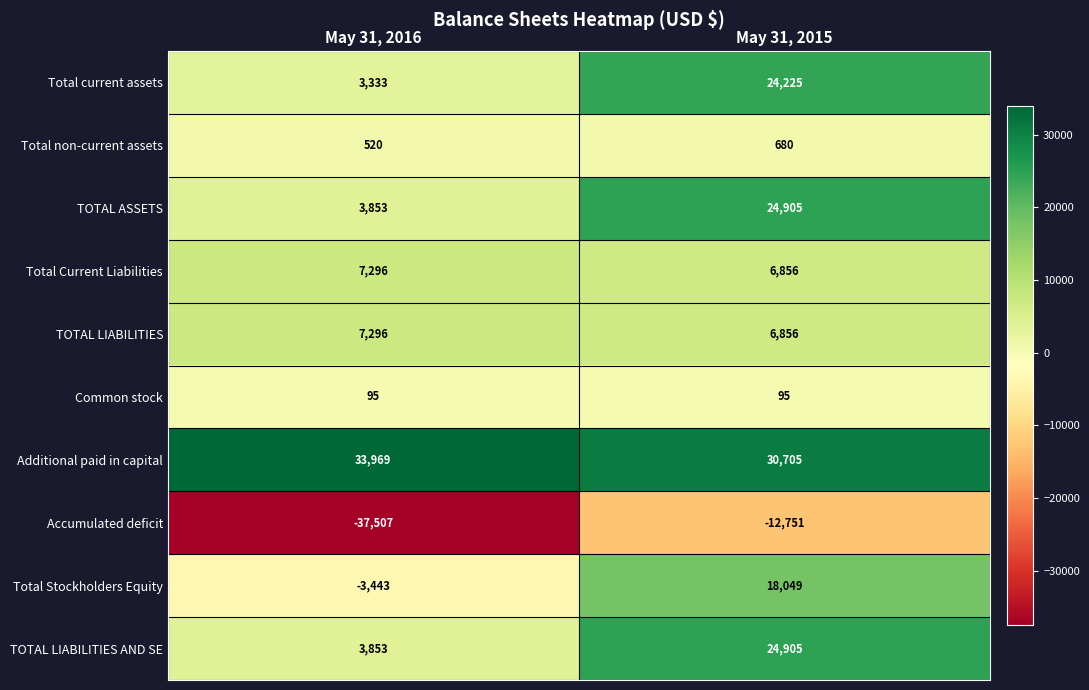

What value does the Total Current Liabilities series have at May 31, 2015, to the nearest 10?

6860